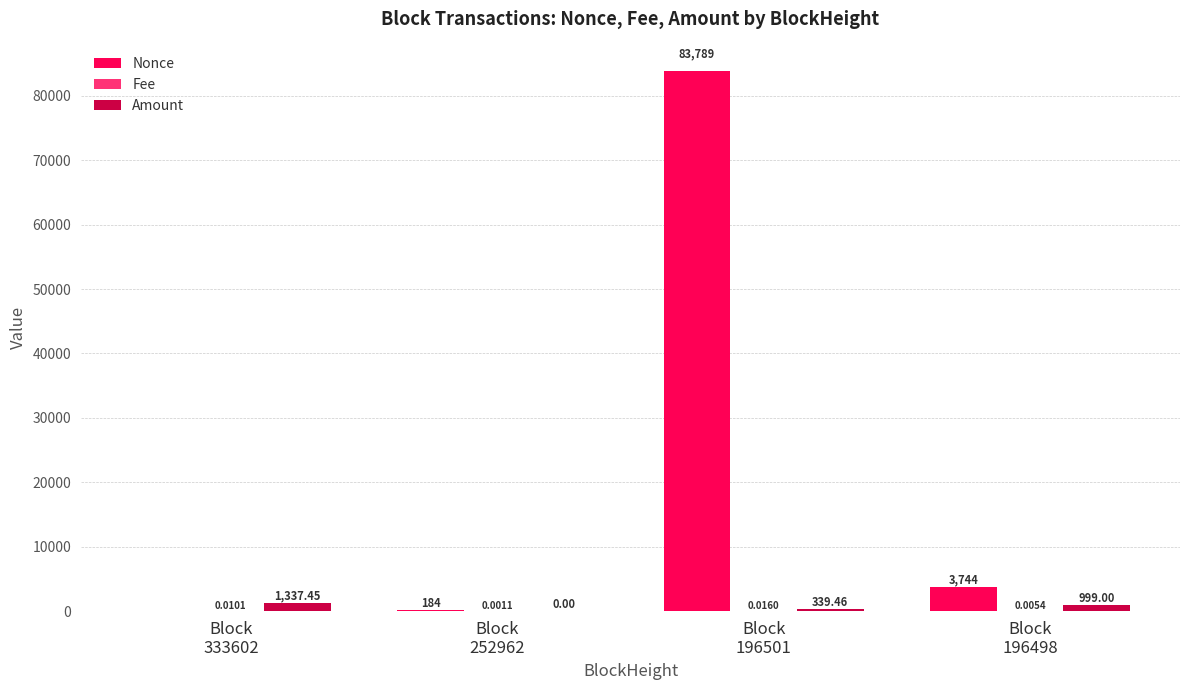

Which series has the largest total across all categories?

Nonce